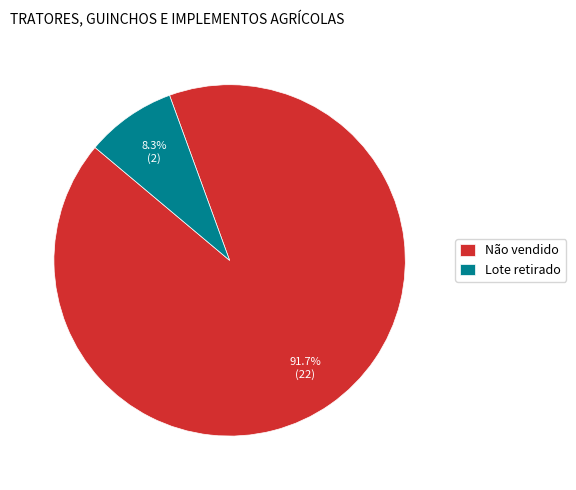

What portion of the pie excludes Lote retirado?

91.7%